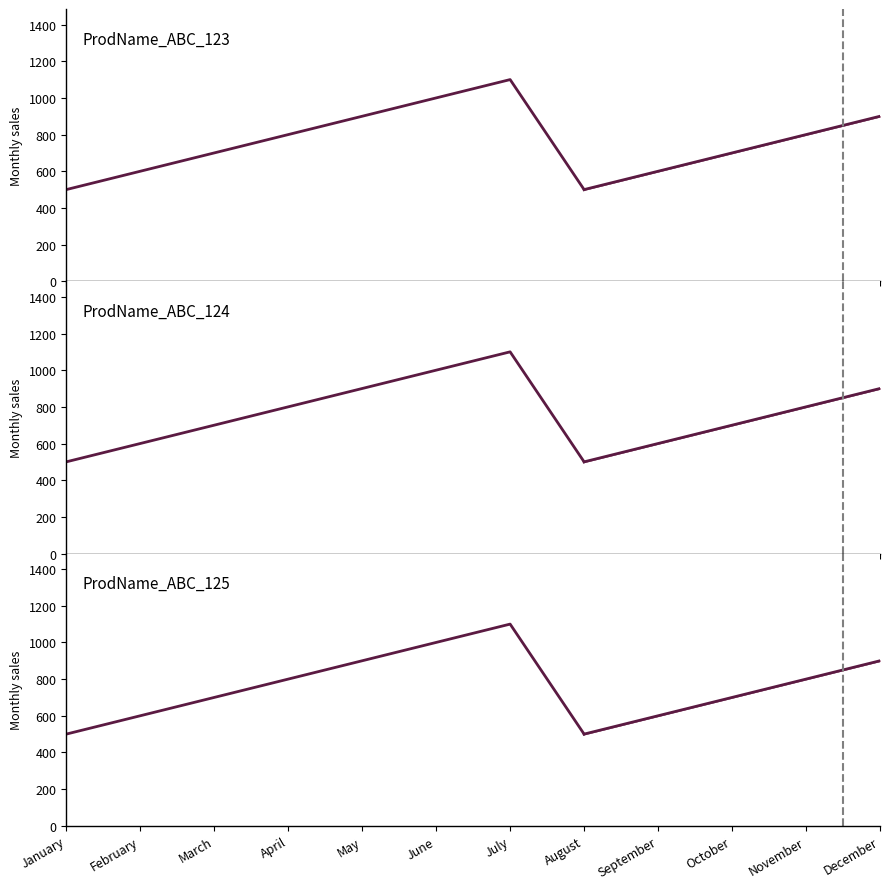

At May, list the series in order from smallest to largest.

ProdName_ABC_123, ProdName_ABC_124, ProdName_ABC_125